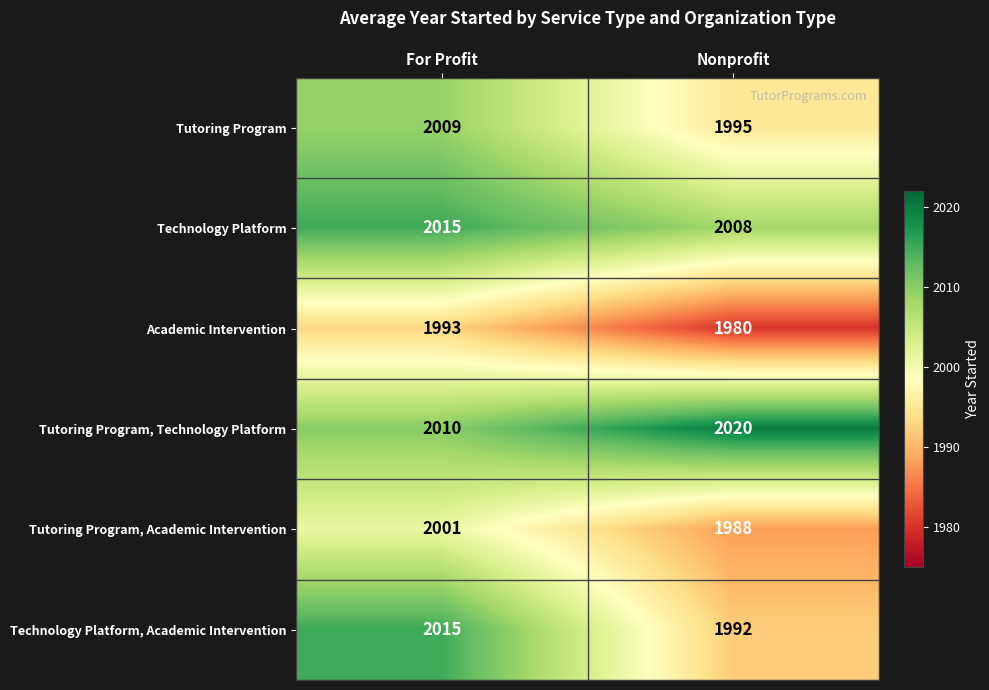

Reading left to right, list all the values displayed in this chart.

Tutoring Program: For Profit=2009	Nonprofit=1995
Technology Platform: For Profit=2015	Nonprofit=2008
Academic Intervention: For Profit=1993	Nonprofit=1980
Tutoring Program, Technology Platform: For Profit=2010	Nonprofit=2020
Tutoring Program, Academic Intervention: For Profit=2001	Nonprofit=1988
Technology Platform, Academic Intervention: For Profit=2015	Nonprofit=1992